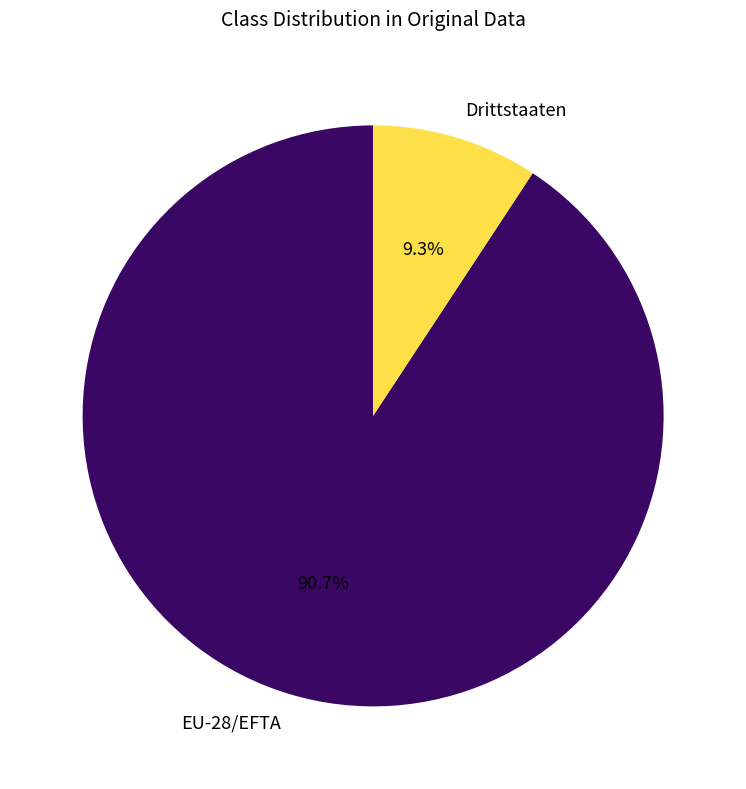

Which slice is the largest?

EU-28/EFTA